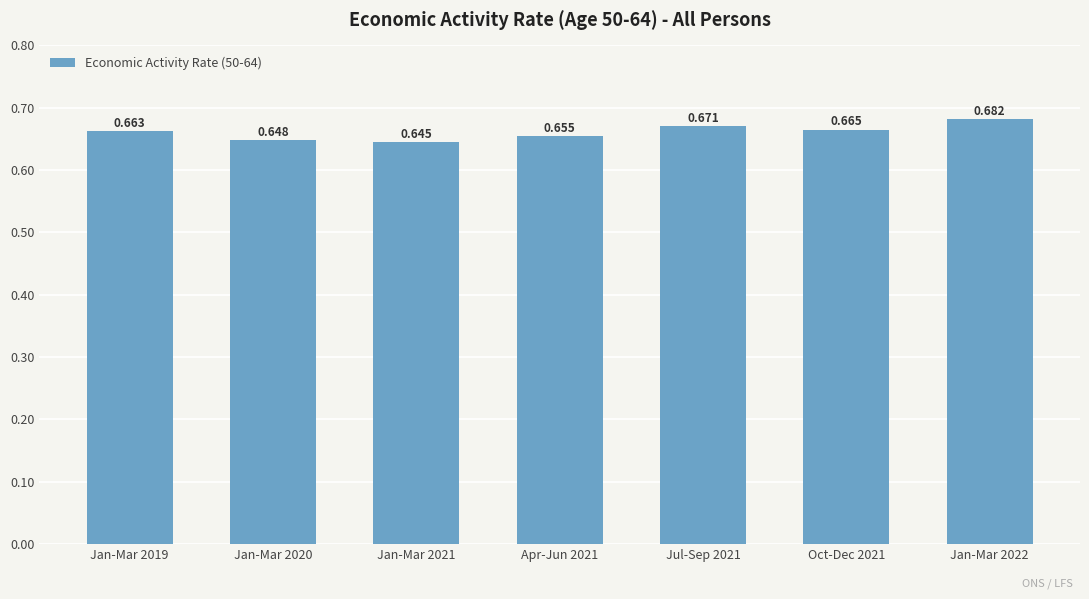

What is the smallest value displayed?

0.6